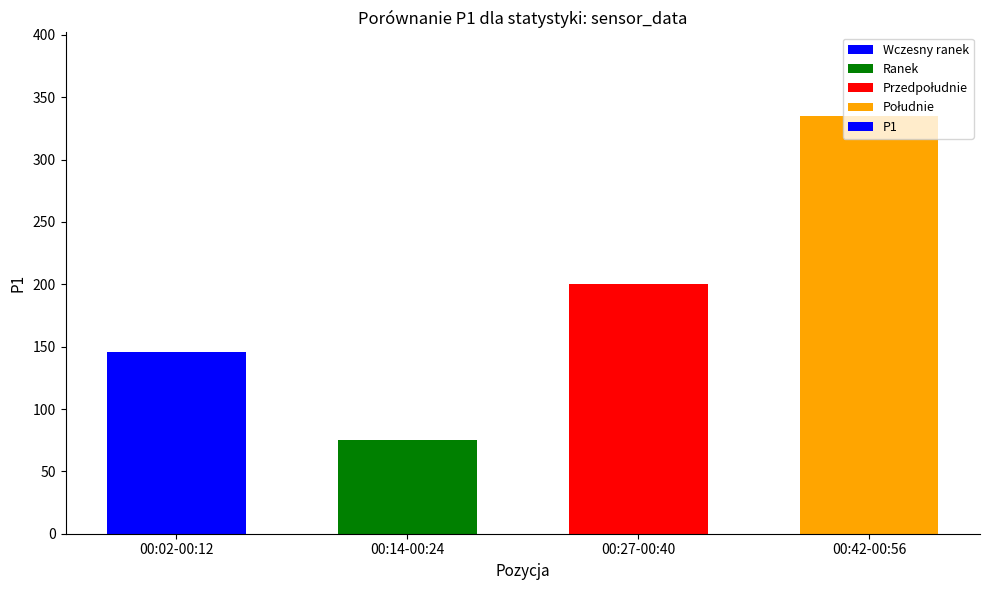

Where does the data first go above 200?

00:27-00:40